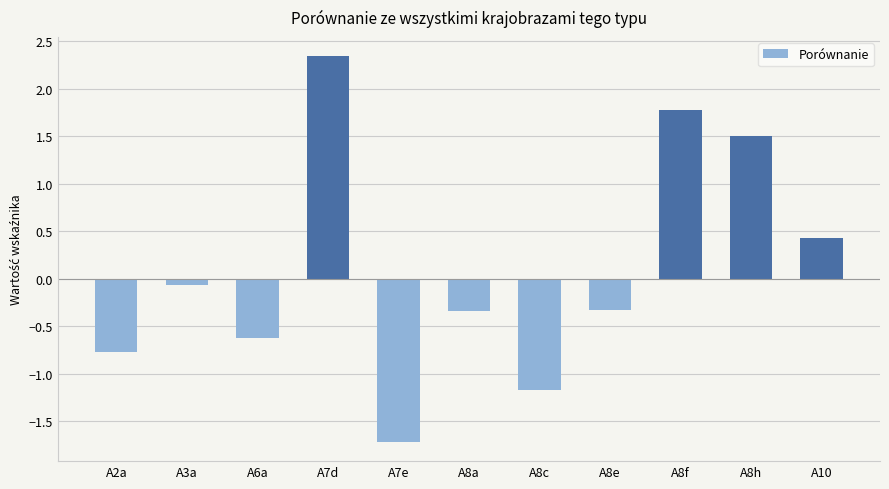

Which category has the highest value across all series?

A7d